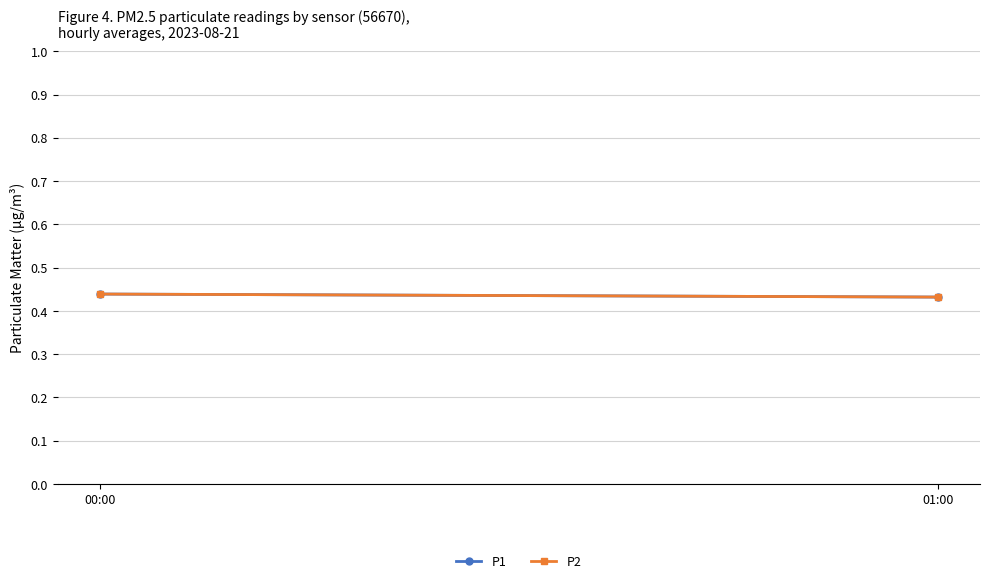

What is the lowest value of the P1 series?

0.4